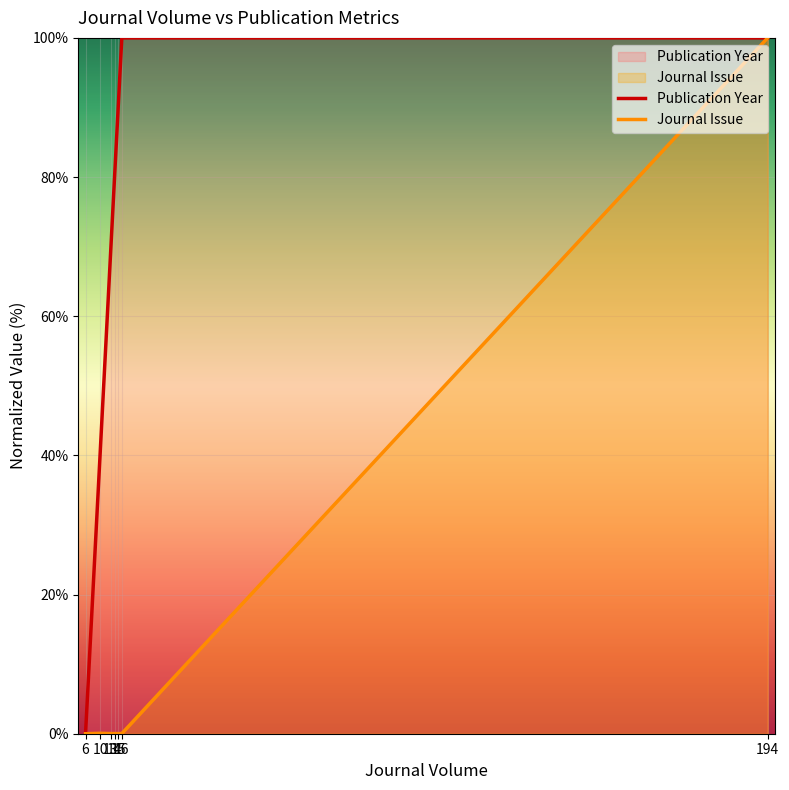

Which series changed the most between 10 and 13?

Publication Year